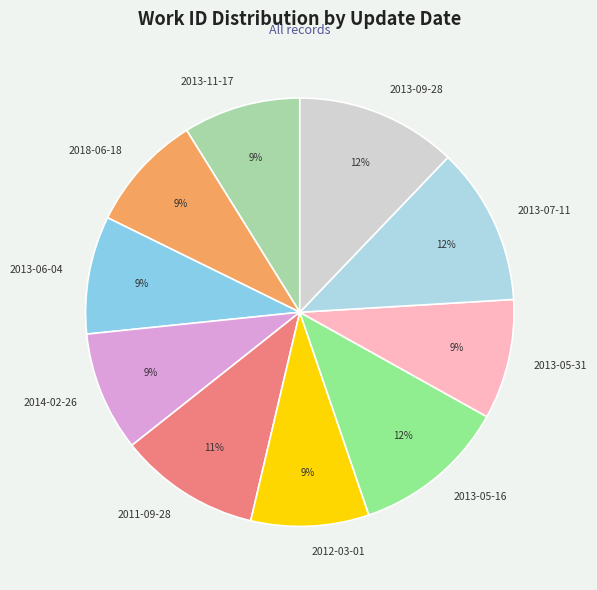

Is there any slice that represents more than half of the pie?

No